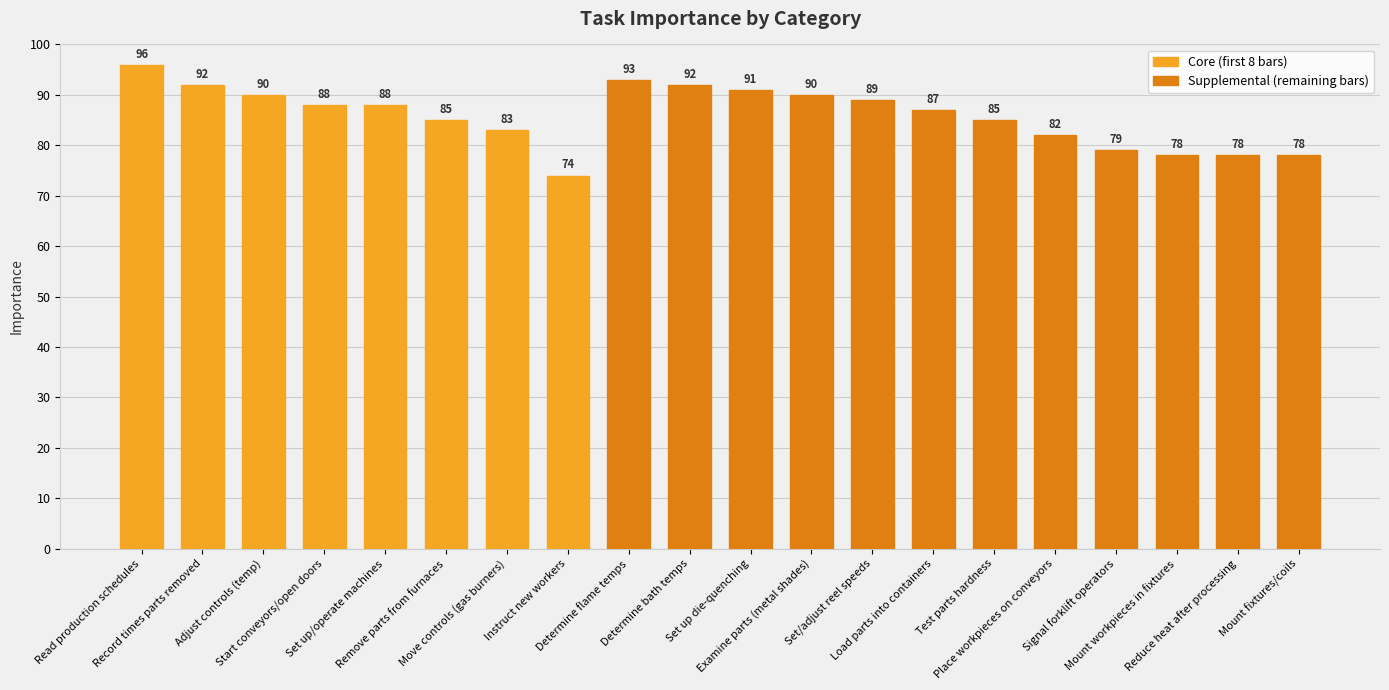

Approximately how many times larger is the value at Move controls (gas burners) compared to Set up die-quenching?

0.9